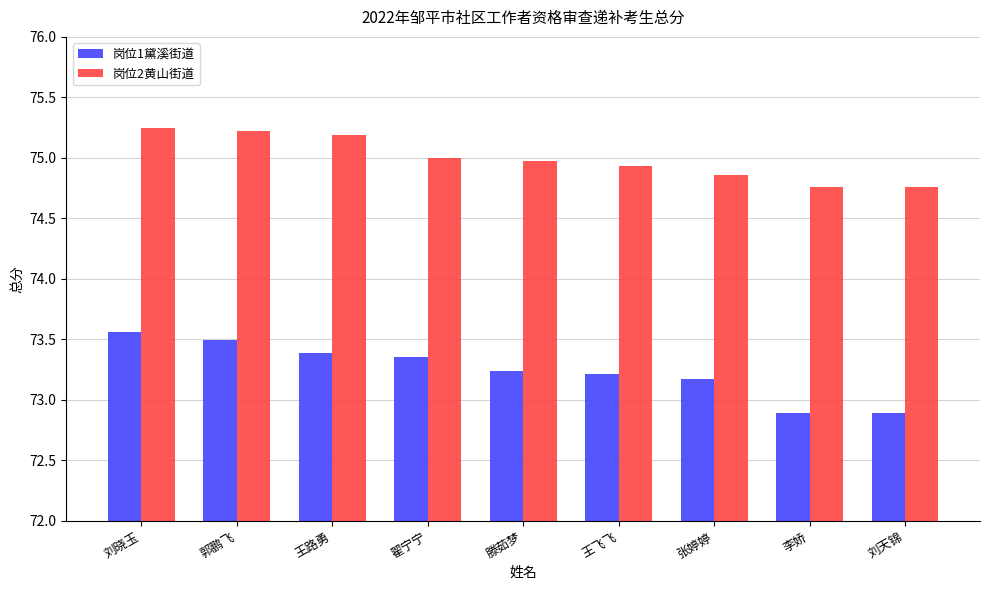

At 王飞飞, list the series in order from largest to smallest.

岗位2黄山街道, 岗位1黛溪街道